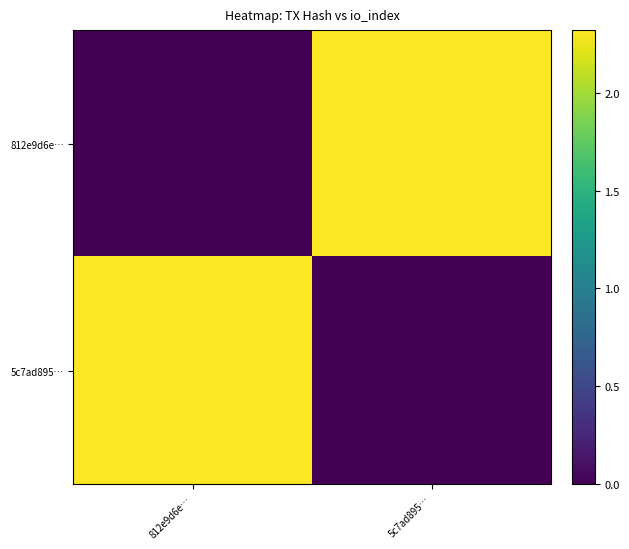

Count the 812e9d6e… values in the range 0 to 2.

1